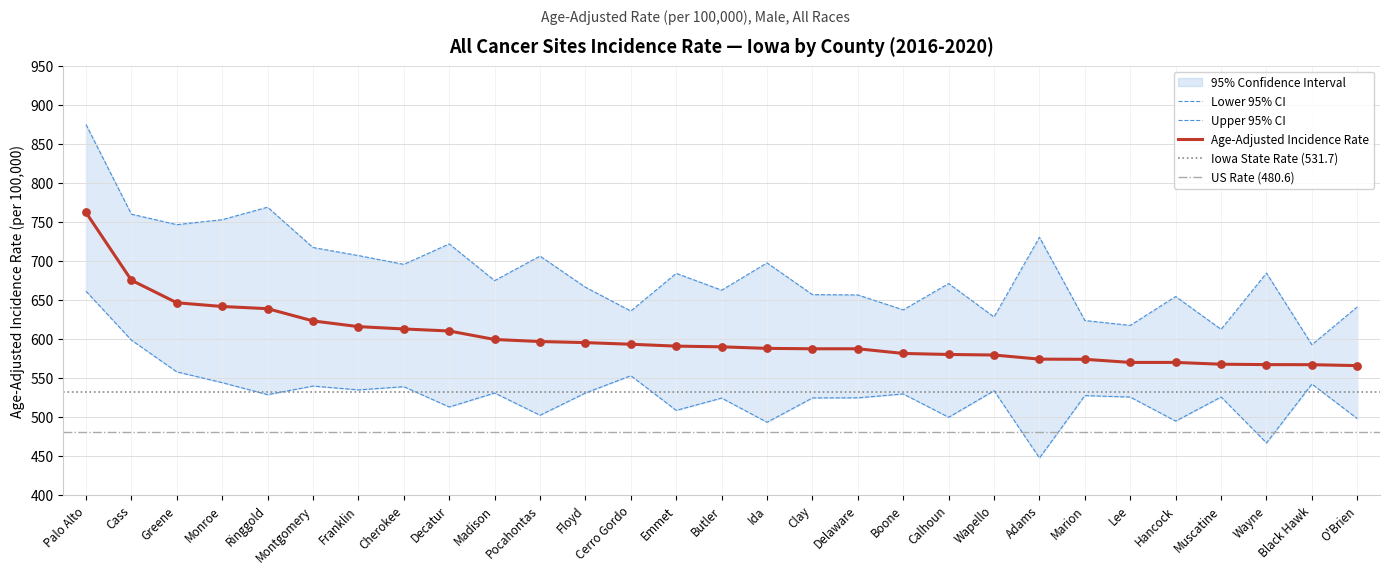

Is the value of Upper 95% CI at Wapello greater than the value of Lower 95% CI at Floyd?

Yes